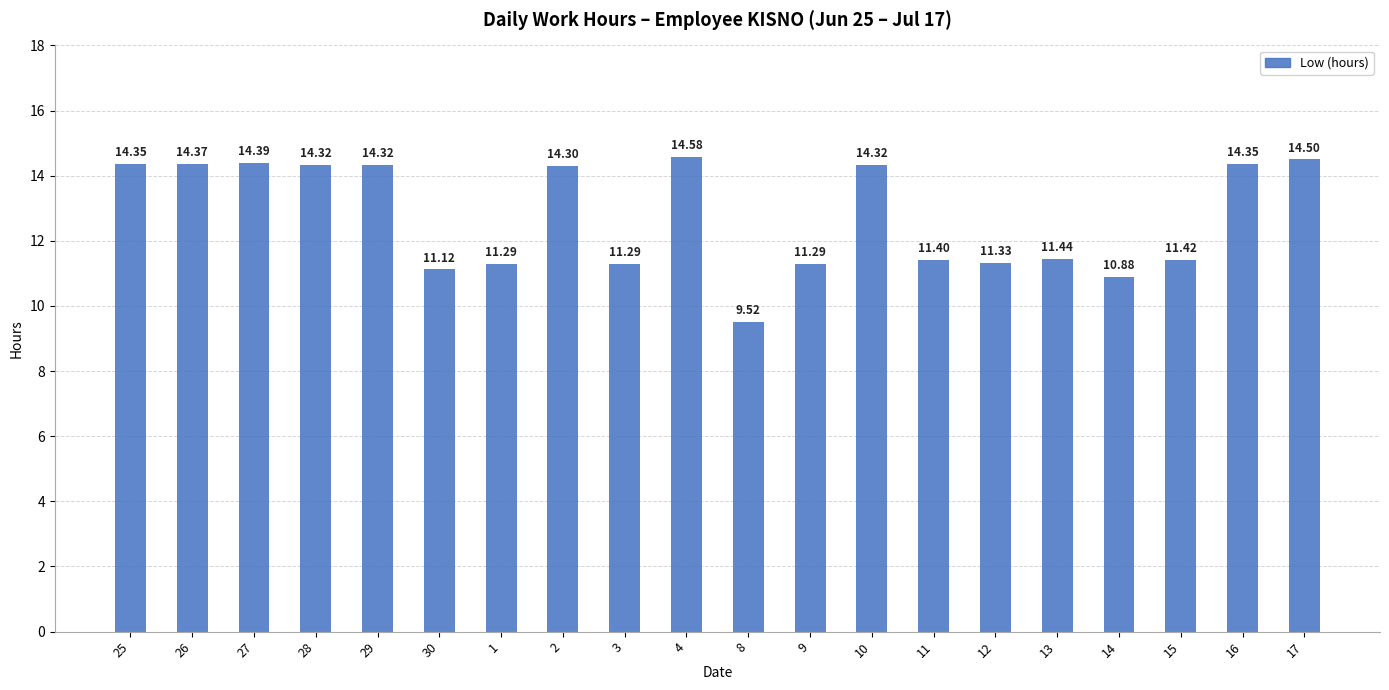

What is the label of the 15th bar from the right?

30